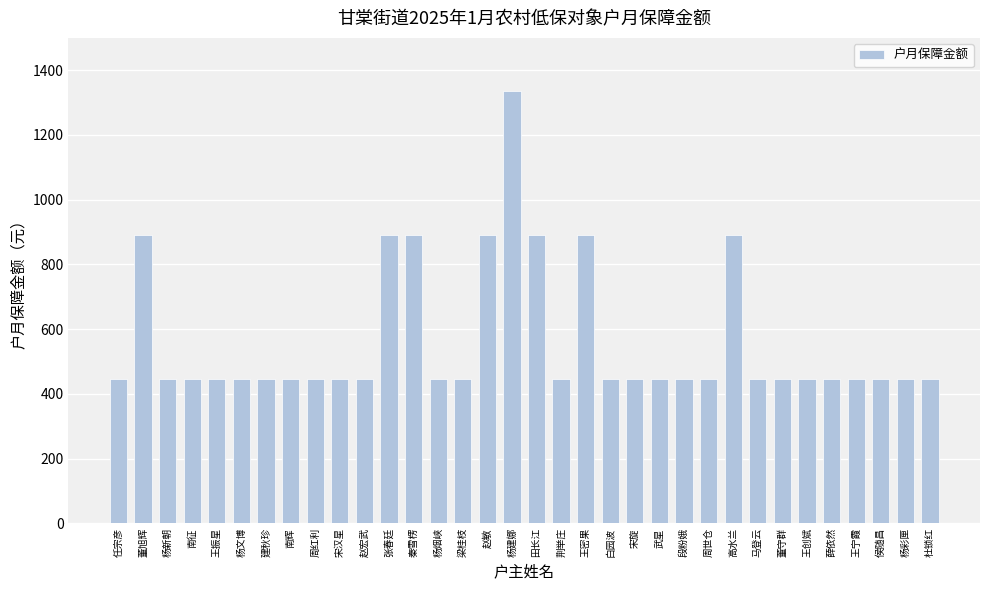

What is the sum of the values at 建秋珍 and 周红利?

890